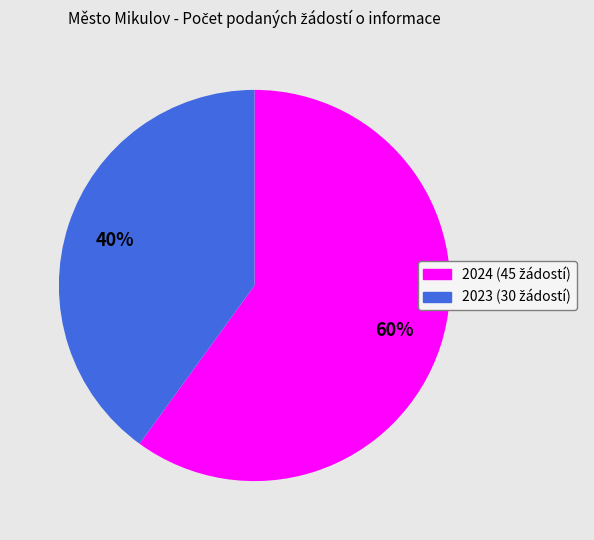

Does any single category account for the majority?

Yes